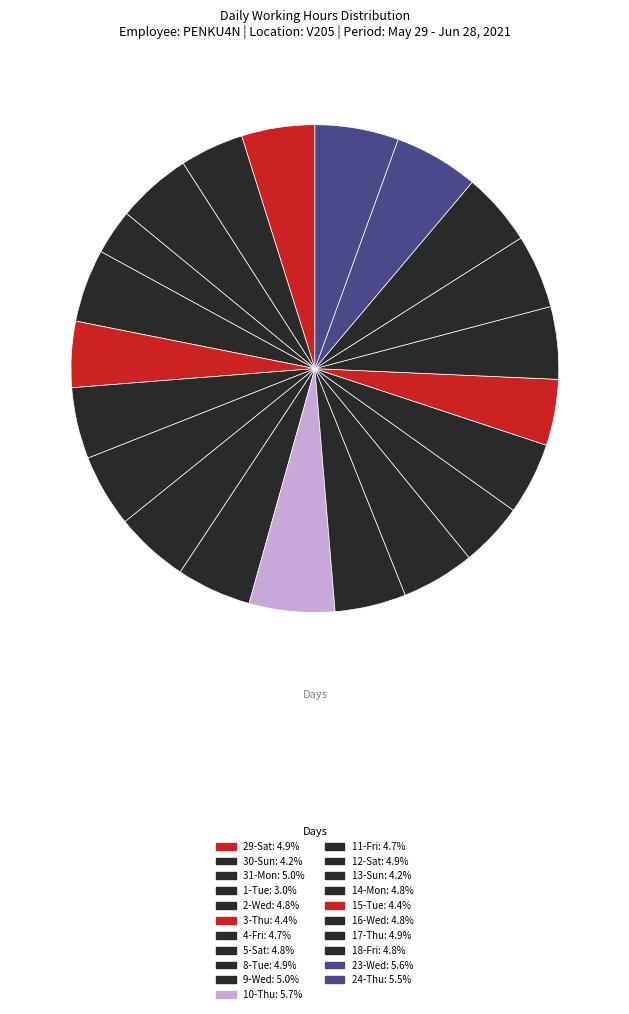

True or false: 14-Mon accounts for 5% of the total.

True